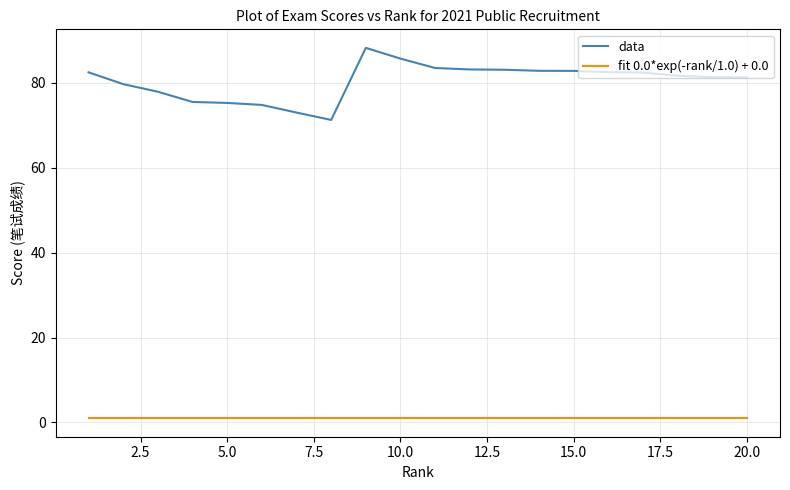

Rank the series by their average value, from highest to lowest.

data, fit 0.0*exp(-rank/1.0) + 0.0